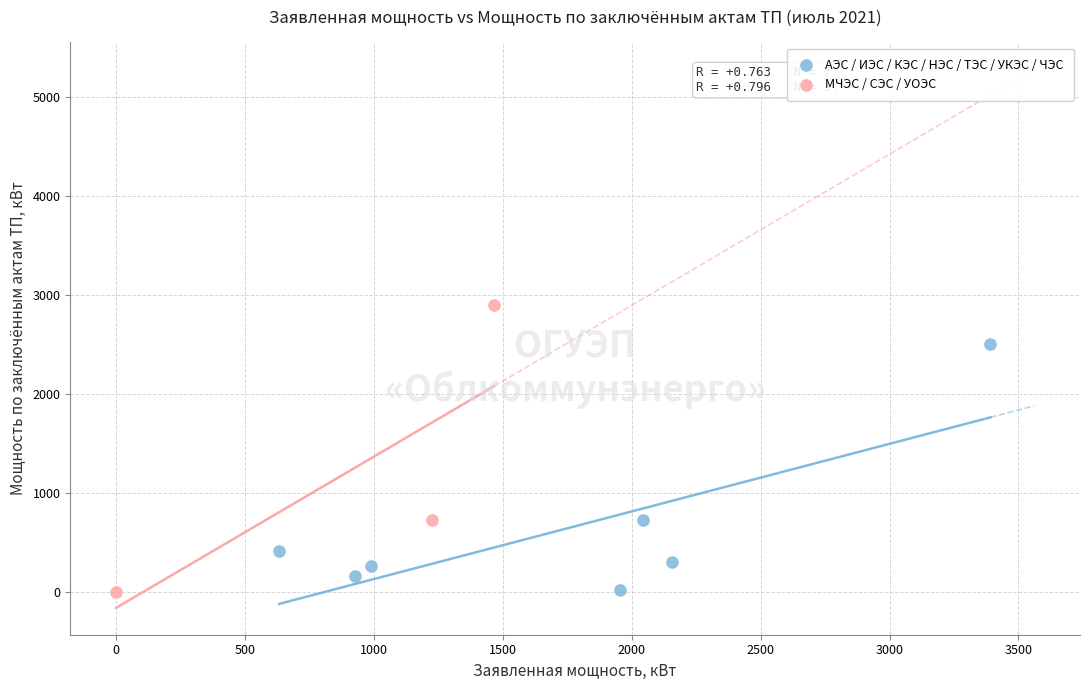

Which series contains the highest Y value?

МЧЭС / СЭС / УОЭС